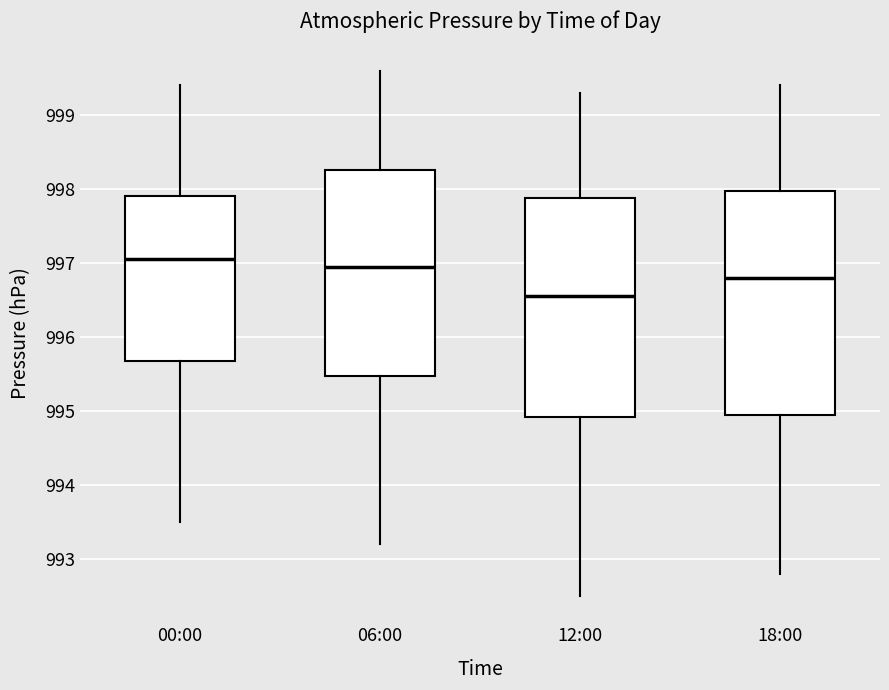

Reading left to right, read every box against the y-axis: the position of its median line, the range the box covers, and the ends of its whiskers. The values are not printed on the chart, so give them approximately, as read against the axis.

00:00: median 997.1, box 995.7 to 997.9, whiskers 993.5 to 999.4
06:00: median 997.0, box 995.5 to 998.3, whiskers 993.2 to 999.6
12:00: median 996.6, box 994.9 to 997.9, whiskers 992.5 to 999.3
18:00: median 996.8, box 995.0 to 998.0, whiskers 992.8 to 999.4